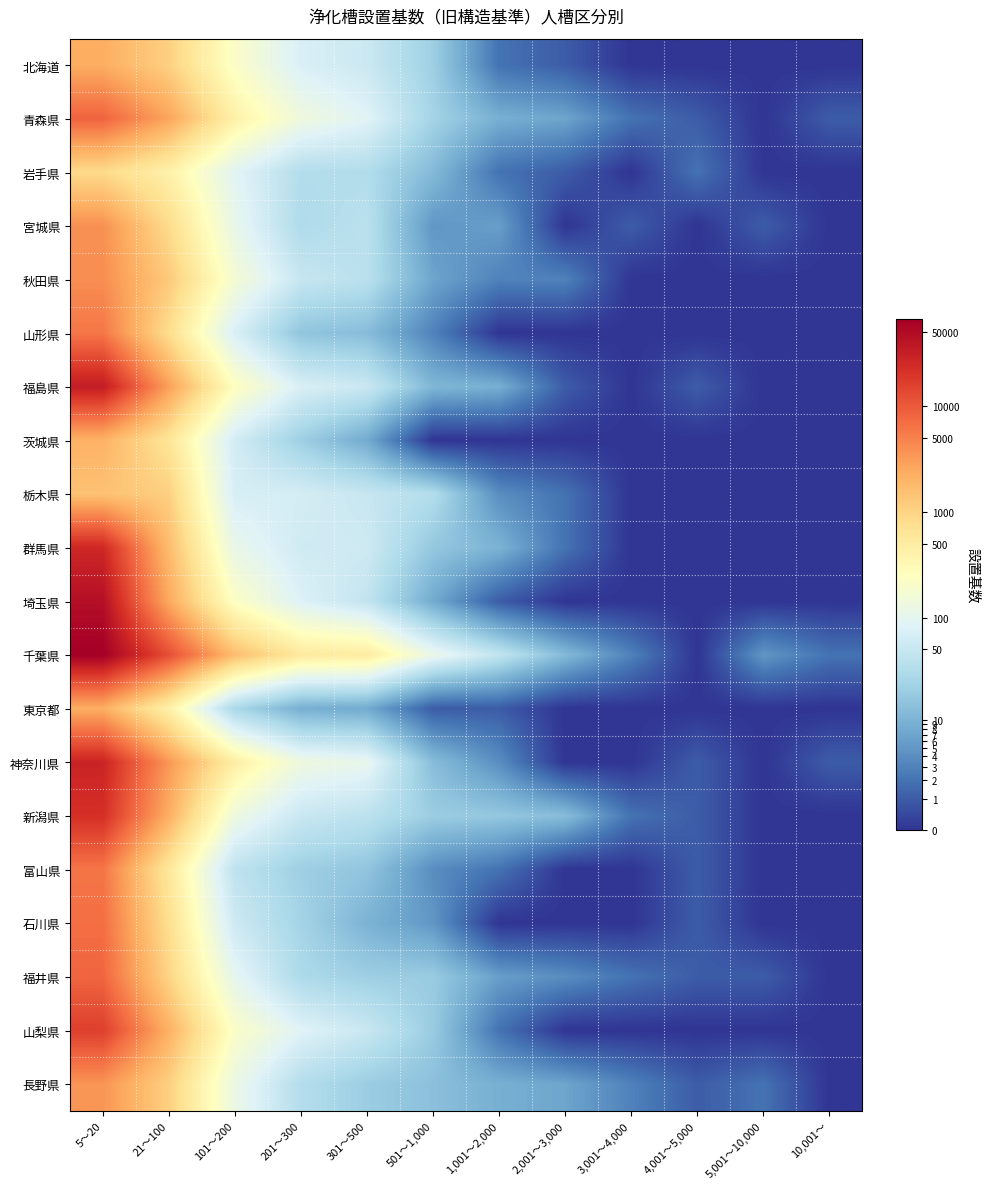

Which series changed the most between 501～1,000 and 10,001～?

千葉県